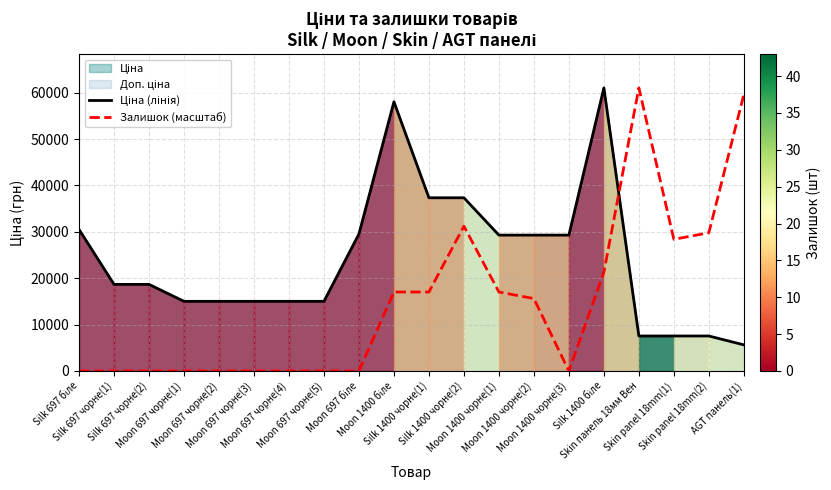

What is the difference between the second highest and minimum values in the Залишок (масштаб) series?

59605.5